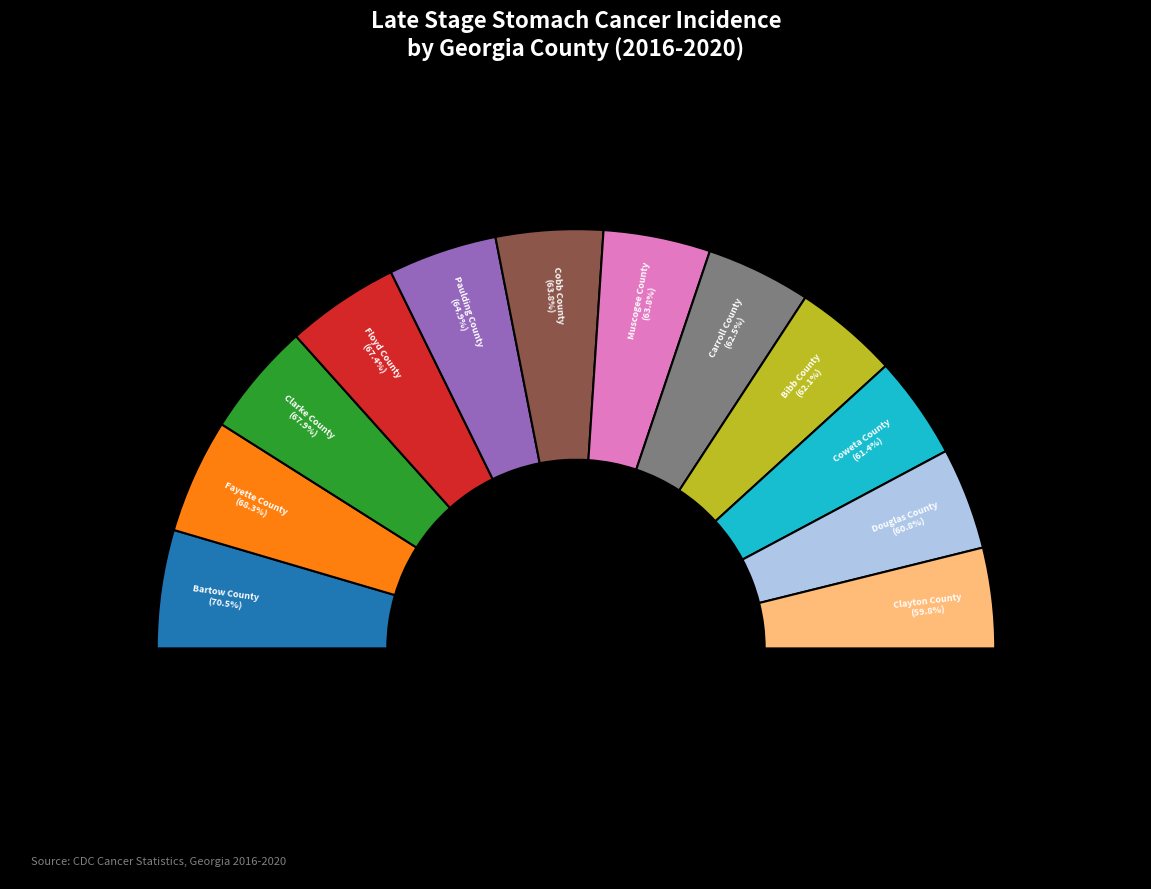

To the nearest percent, what portion does Paulding County represent?

8%